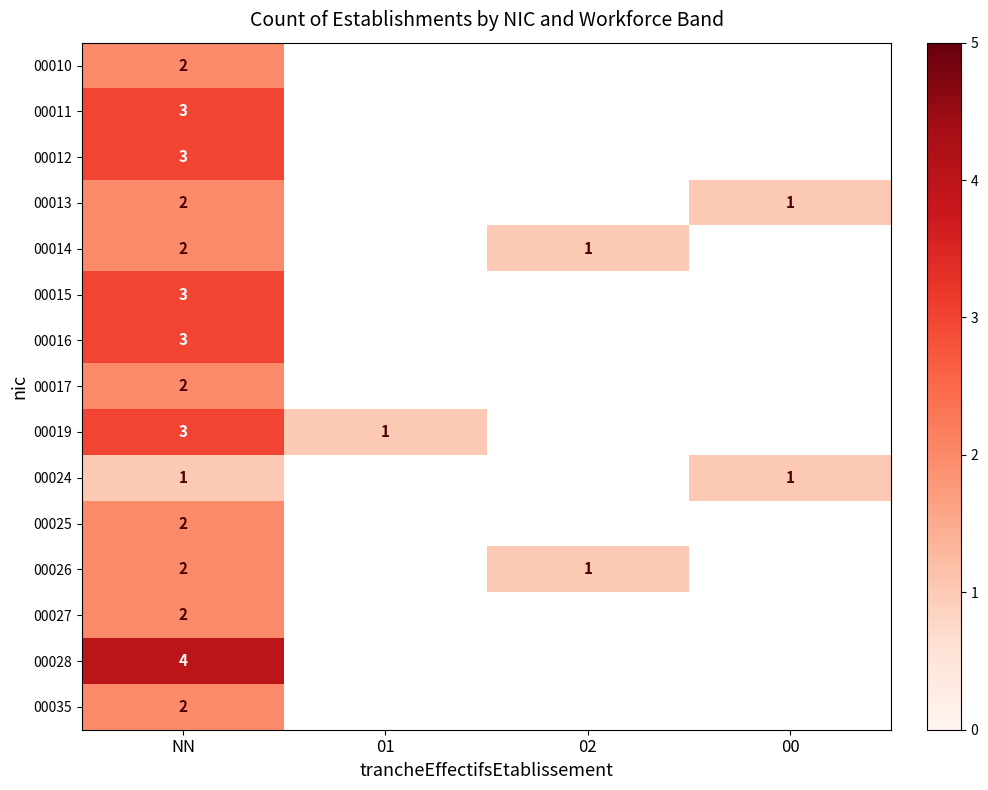

What is the minimum value shown in the chart?

1.0